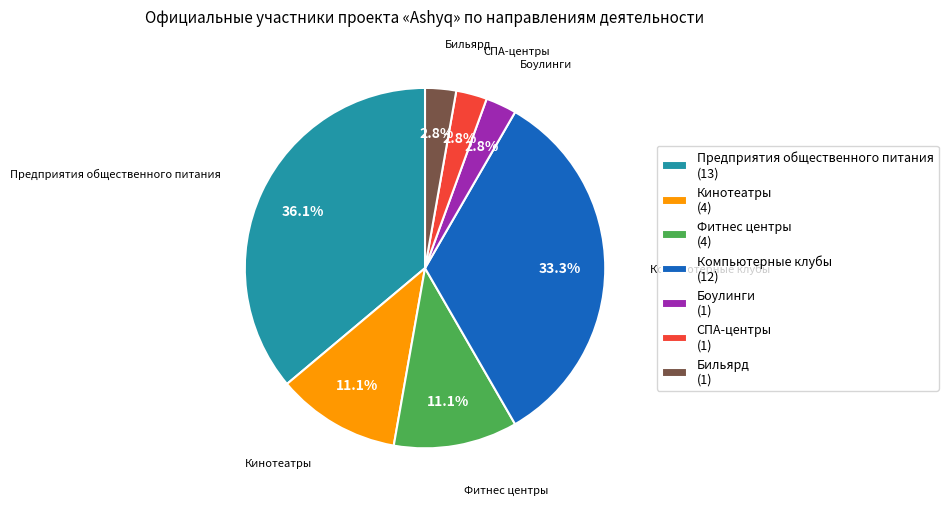

To the nearest percent, what portion does Бильярд represent?

3%